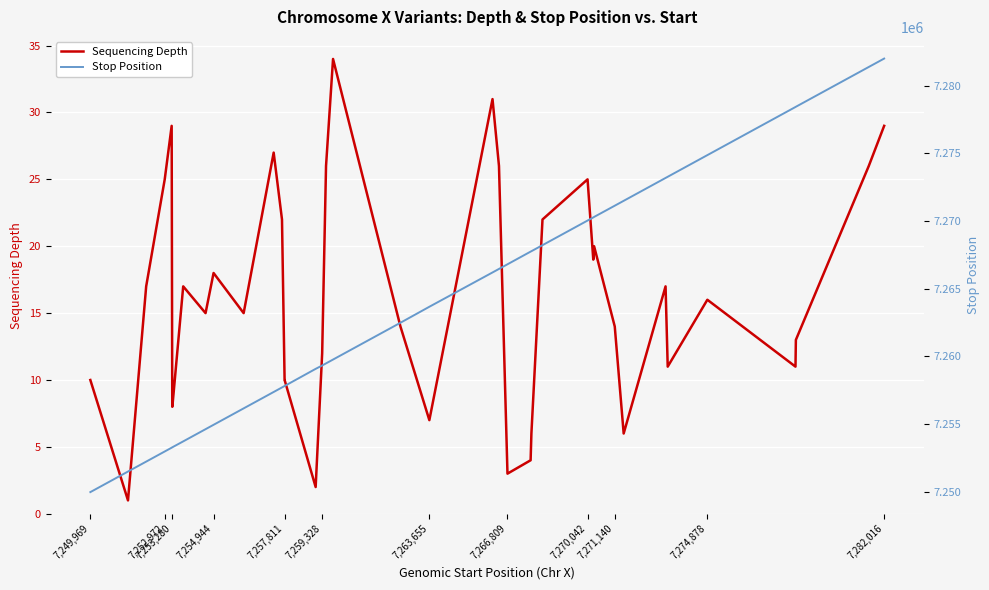

True or false: Sequencing Depth and Stop Position cross at least once.

False